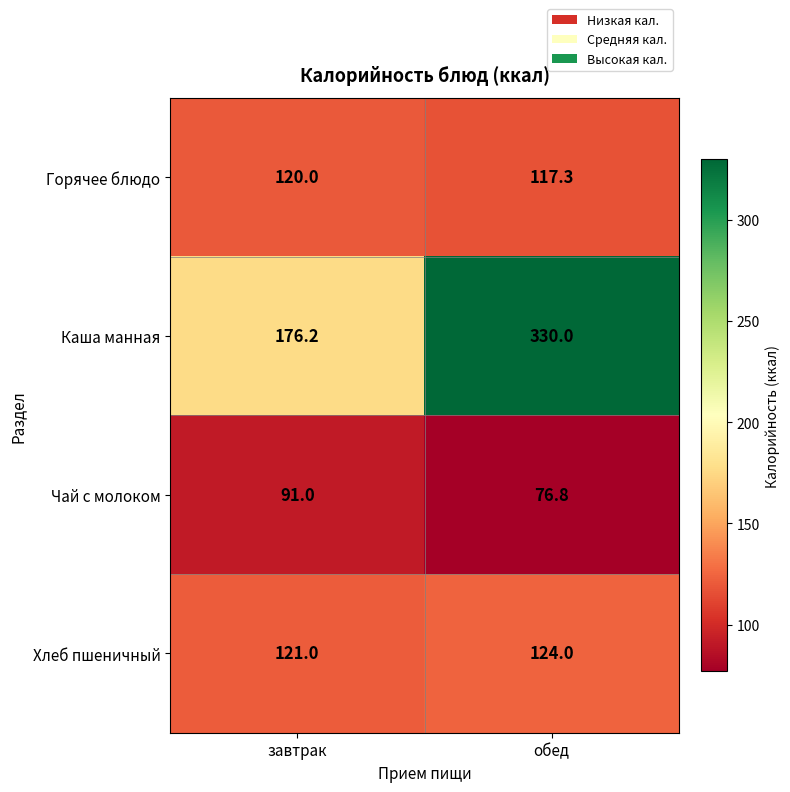

What is the smallest value displayed?

76.8